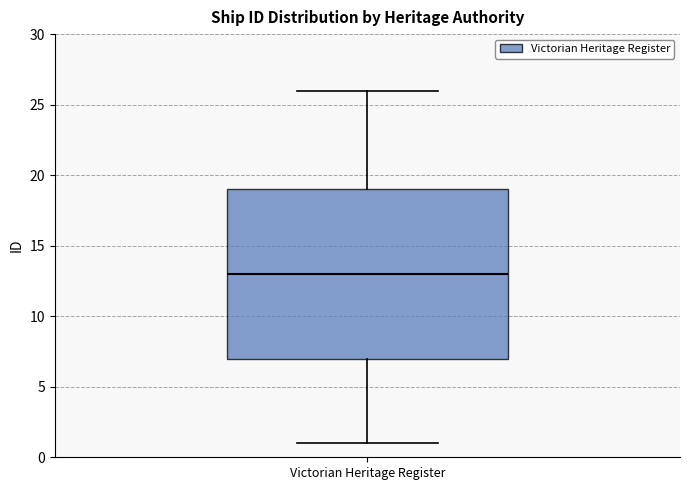

Transcribe this box plot: give where the median line is, the range the box spans, and where the two whiskers end, as read against the y-axis. The values are not printed on the chart, so give them approximately, as read against the axis.

median 13, box 7 to 19, whiskers 1 to 26